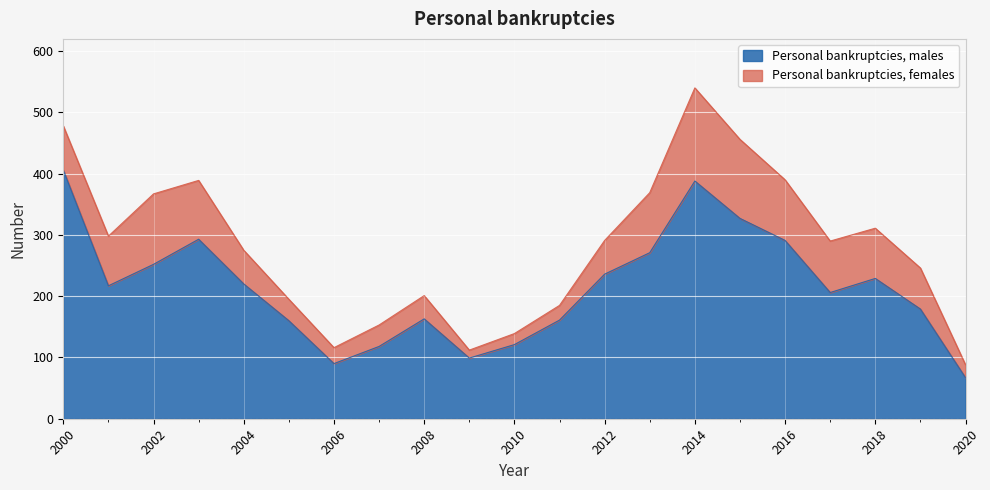

Rank the categories by value from lowest to highest.

2020, 2006, 2009, 2007, 2010, 2005, 2011, 2008, 2019, 2017, 2001, 2004, 2018, 2012, 2002, 2013, 2016, 2003, 2015, 2014, 2000